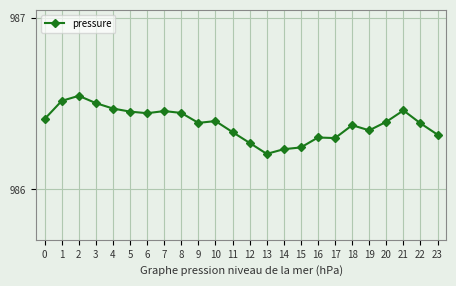

What is the difference between the second highest and minimum values?

0.3